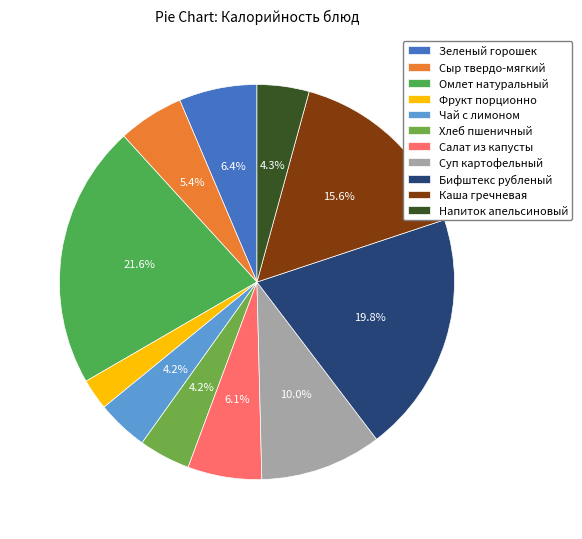

What percentage is the Чай с лимоном slice, to the nearest percent?

4%